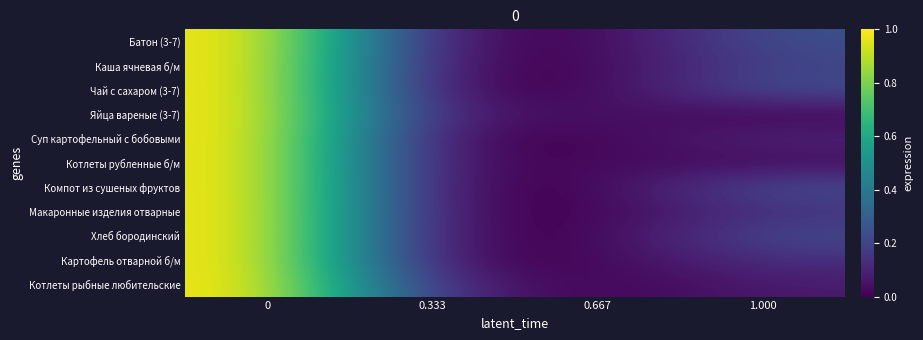

How many data points does each series have?

4